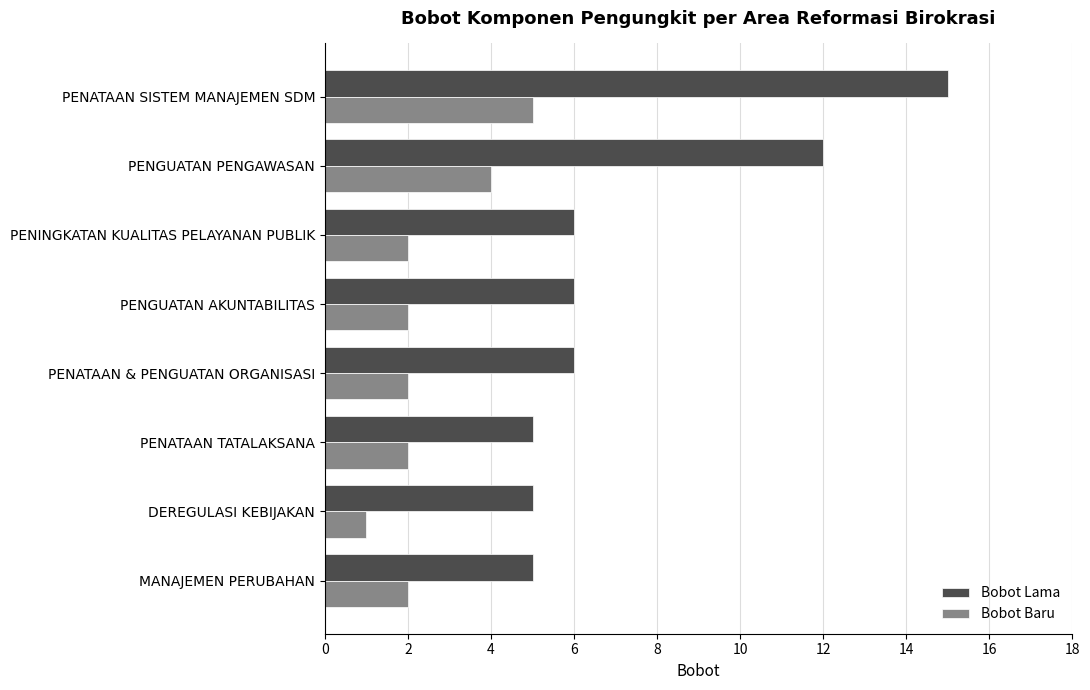

At which label is Bobot Lama closest to 10?

PENGUATAN PENGAWASAN